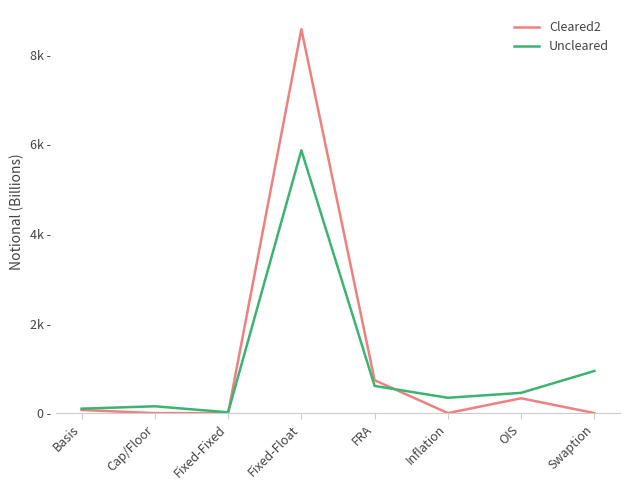

Where does the Uncleared series first go above 452?

Fixed-Float